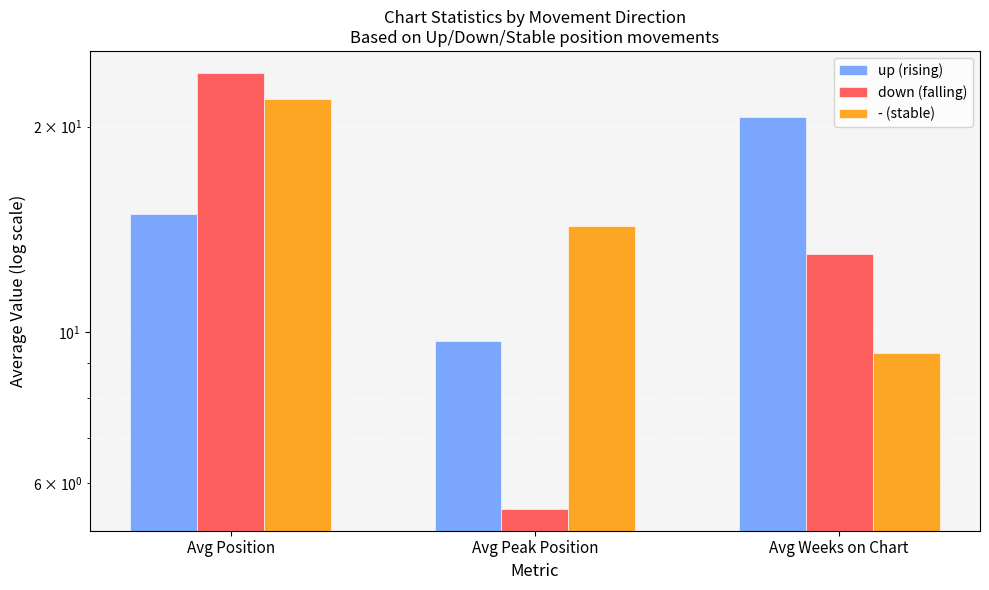

Which series has the largest total across all categories?

- (stable)